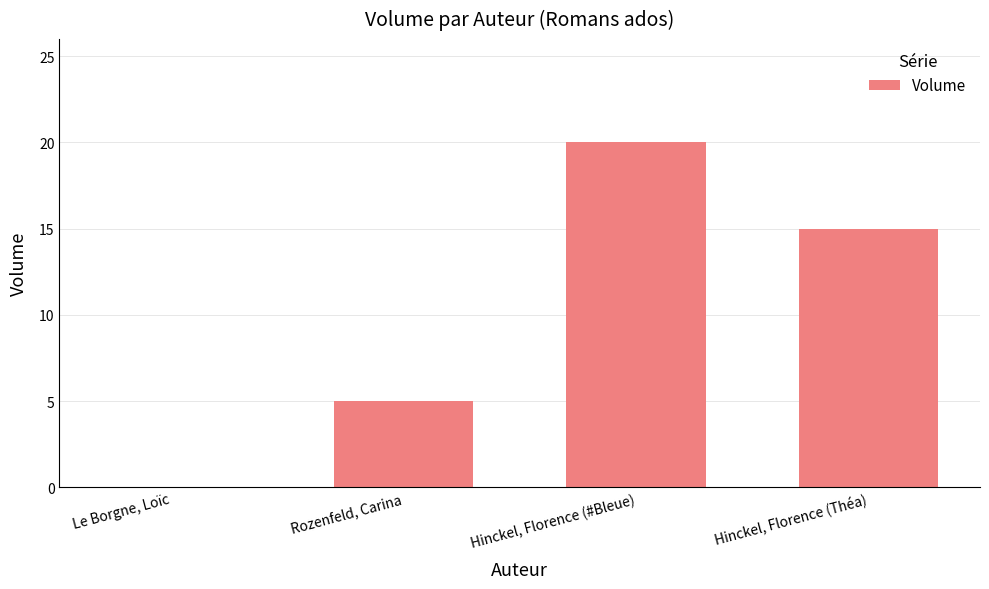

What is the sum of the values at Le Borgne, Loïc and Hinckel, Florence (#Bleue)?

20